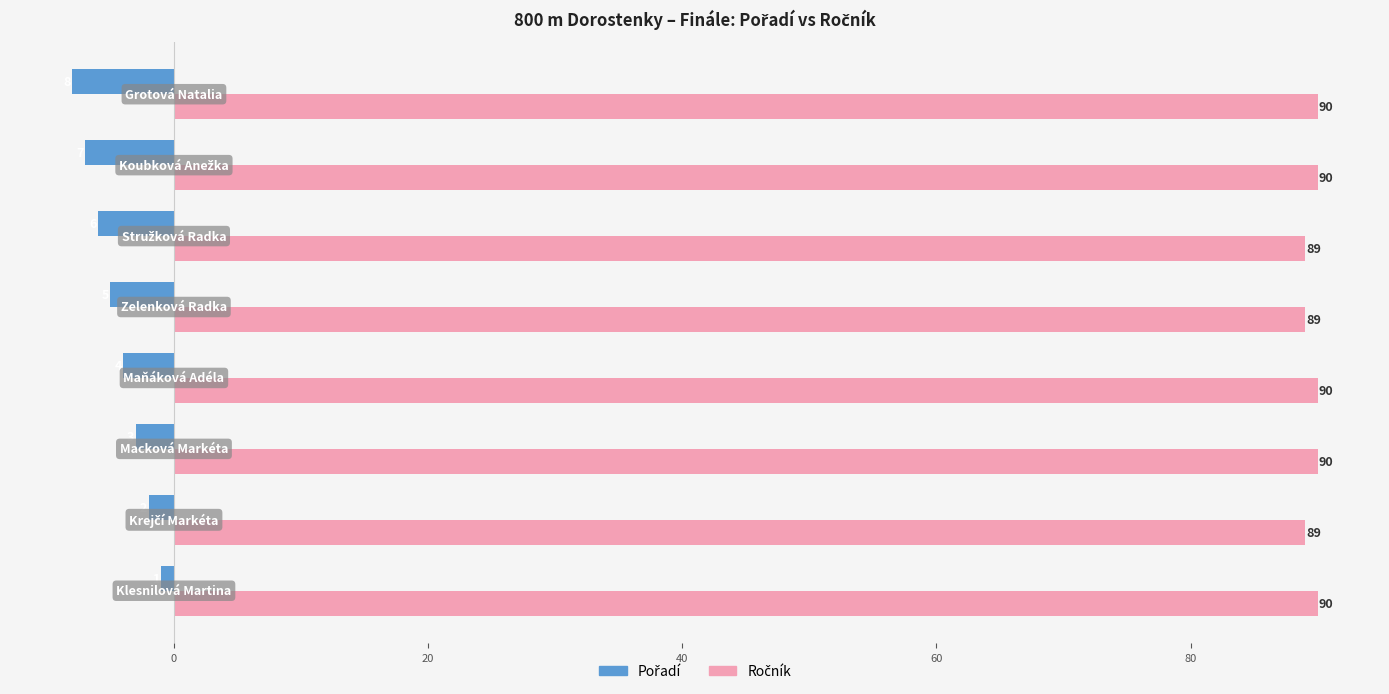

At how many categories does at least one series exceed 25?

8